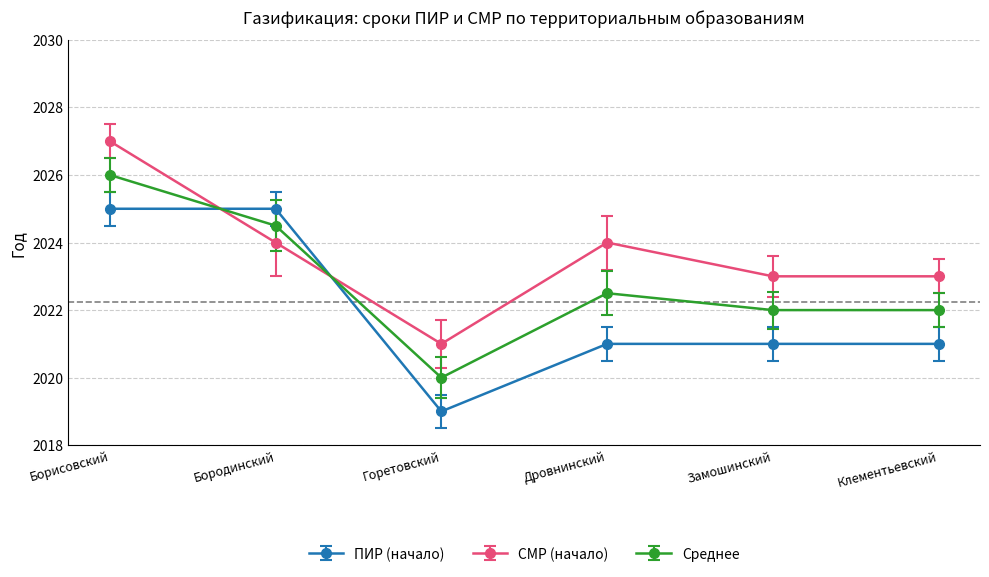

What position from the right is Клементьевский?

1